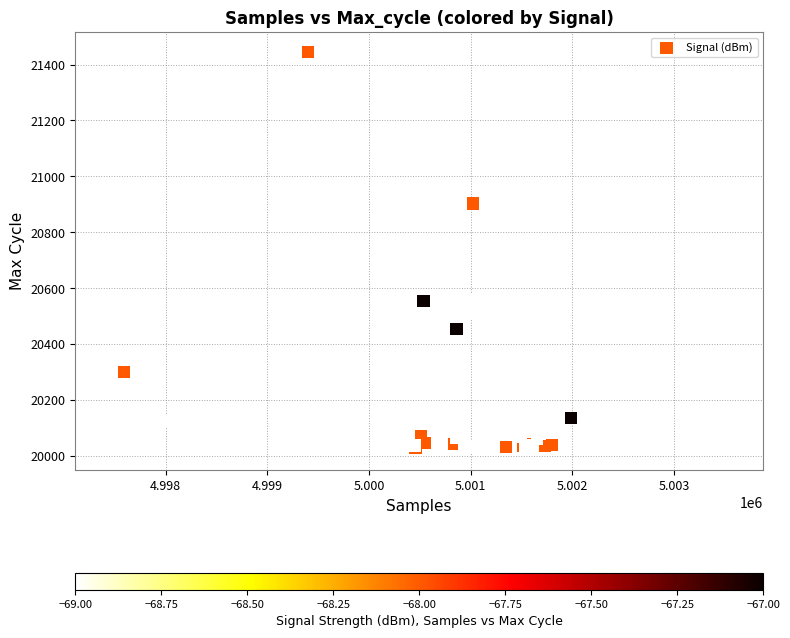

What Y value in the scatter plot is closest to 20733?

20653